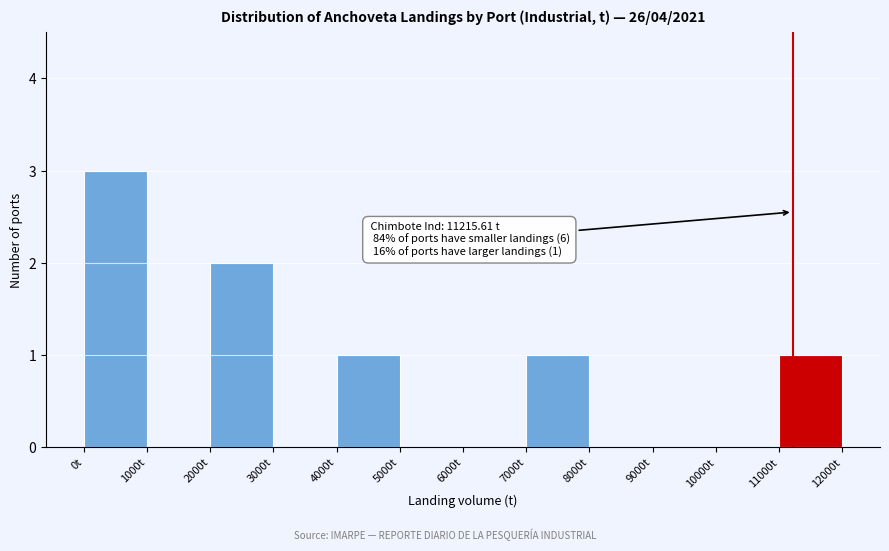

Over which range of the x-axis is the bar tallest?

0 to 1000